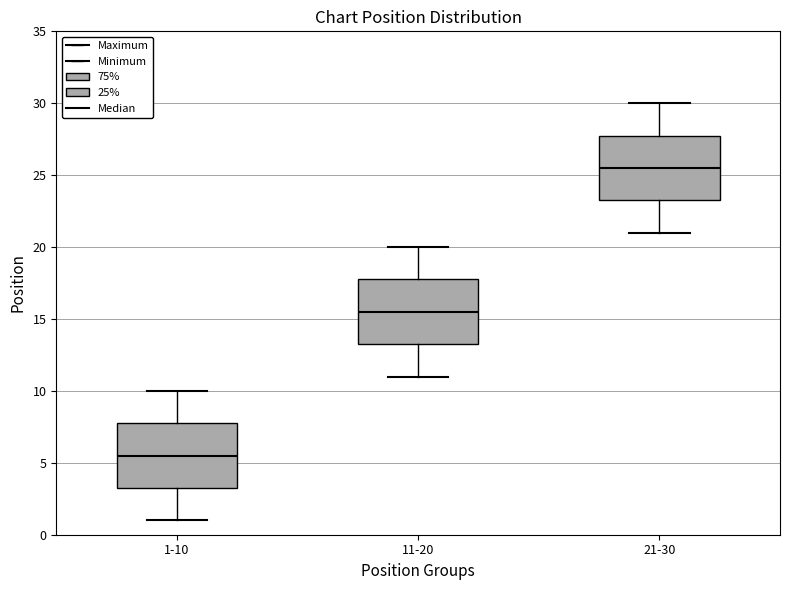

Which box has the lowest median line?

1-10